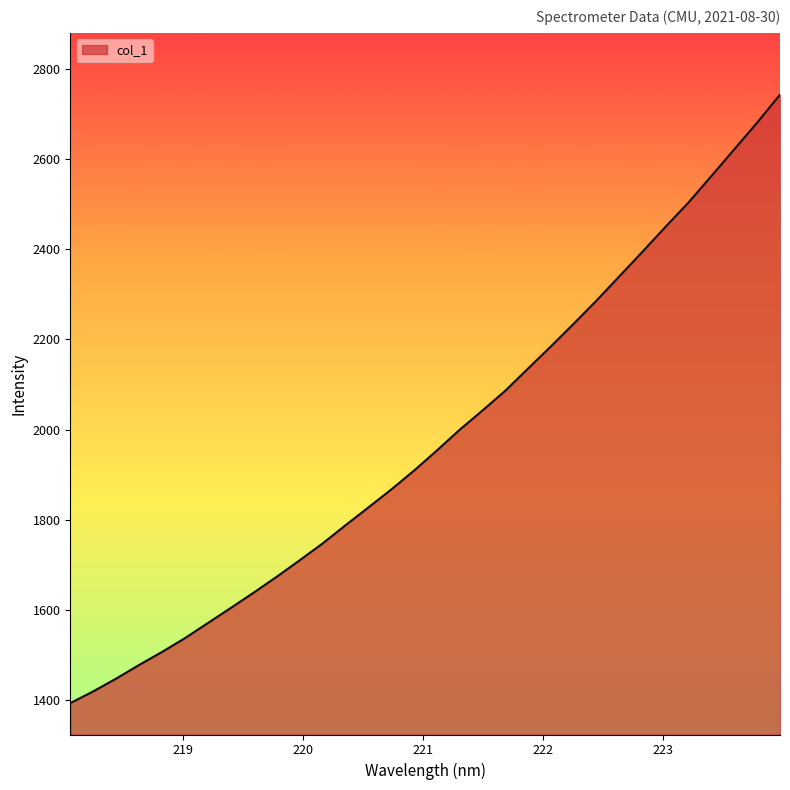

What is the smallest value displayed?

1393.1